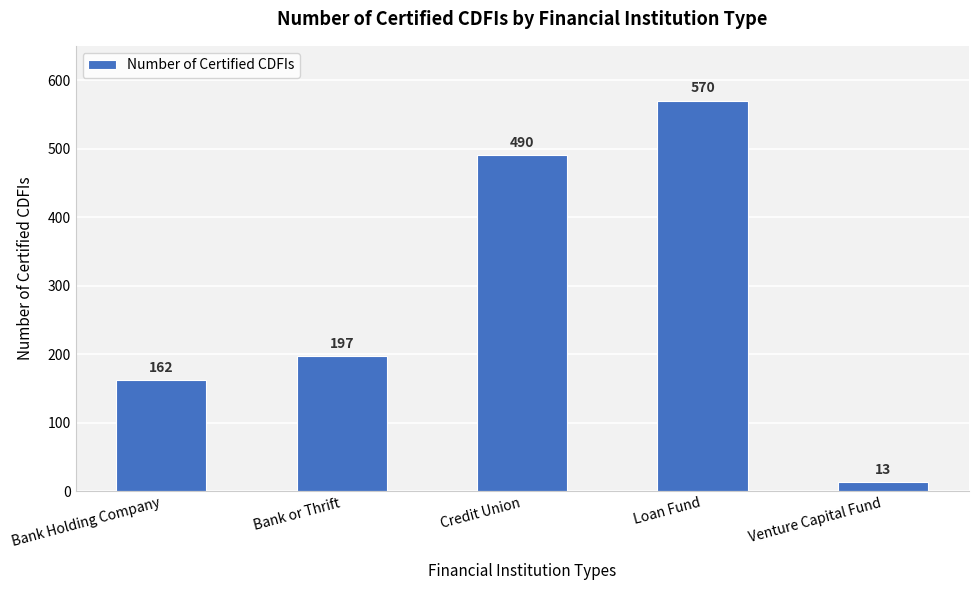

List the labels in order of value, largest first.

Loan Fund, Credit Union, Bank or Thrift, Bank Holding Company, Venture Capital Fund